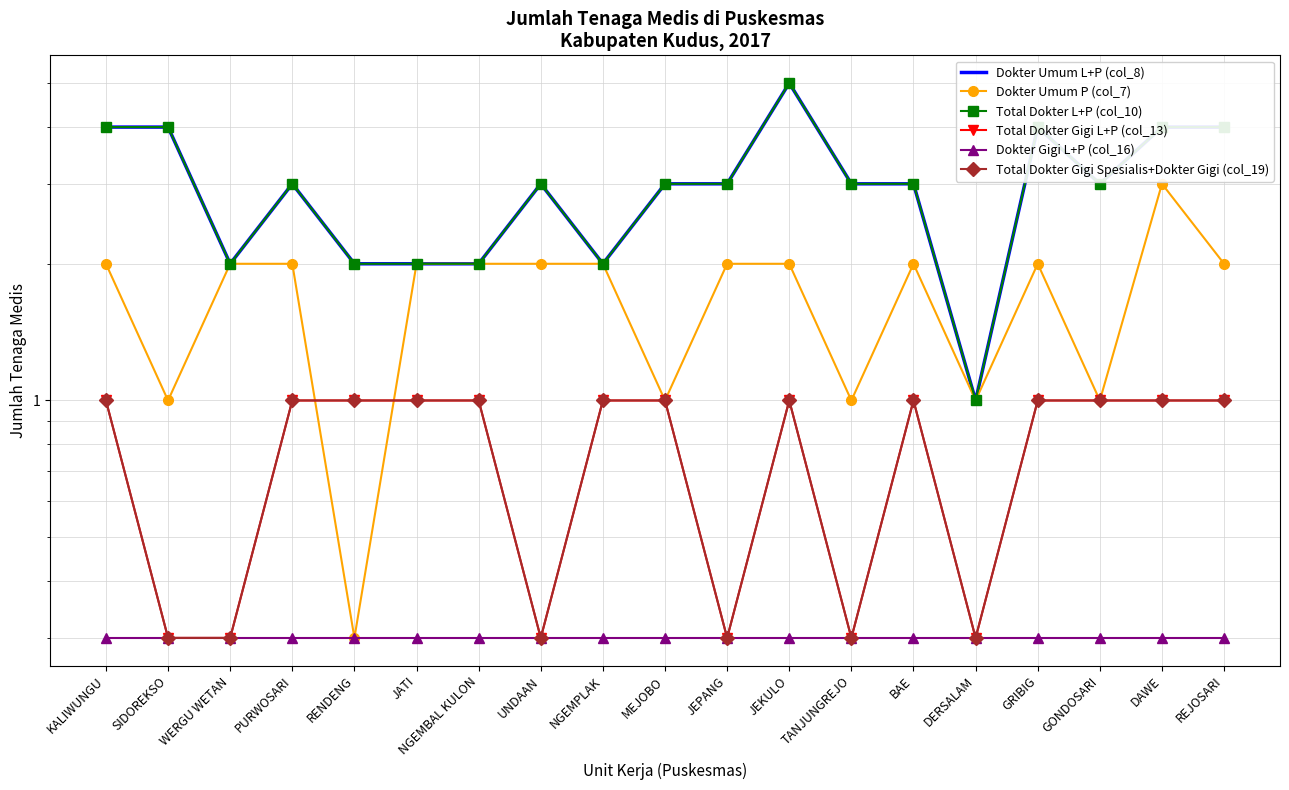

Reading left to right, transcribe all the data shown in this chart.

Dokter Umum L+P (col_8): KALIWUNGU=4.0	SIDOREKSO=4.0	WERGU WETAN=2.0	PURWOSARI=3.0	RENDENG=2.0	JATI=2.0	NGEMBAL KULON=2.0	UNDAAN=3.0	NGEMPLAK=2.0	MEJOBO=3.0	JEPANG=3.0	JEKULO=5.0	TANJUNGREJO=3.0	BAE=3.0	DERSALAM=1.0	GRIBIG=4.0	GONDOSARI=3.0	DAWE=4.0	REJOSARI=4.0
Dokter Umum P (col_7): KALIWUNGU=2.0	SIDOREKSO=1.0	WERGU WETAN=2.0	PURWOSARI=2.0	RENDENG=0.3	JATI=2.0	NGEMBAL KULON=2.0	UNDAAN=2.0	NGEMPLAK=2.0	MEJOBO=1.0	JEPANG=2.0	JEKULO=2.0	TANJUNGREJO=1.0	BAE=2.0	DERSALAM=1.0	GRIBIG=2.0	GONDOSARI=1.0	DAWE=3.0	REJOSARI=2.0
Total Dokter L+P (col_10): KALIWUNGU=4.0	SIDOREKSO=4.0	WERGU WETAN=2.0	PURWOSARI=3.0	RENDENG=2.0	JATI=2.0	NGEMBAL KULON=2.0	UNDAAN=3.0	NGEMPLAK=2.0	MEJOBO=3.0	JEPANG=3.0	JEKULO=5.0	TANJUNGREJO=3.0	BAE=3.0	DERSALAM=1.0	GRIBIG=4.0	GONDOSARI=3.0	DAWE=4.0	REJOSARI=4.0
Total Dokter Gigi L+P (col_13): KALIWUNGU=1.0	SIDOREKSO=0.3	WERGU WETAN=0.3	PURWOSARI=1.0	RENDENG=1.0	JATI=1.0	NGEMBAL KULON=1.0	UNDAAN=0.3	NGEMPLAK=1.0	MEJOBO=1.0	JEPANG=0.3	JEKULO=1.0	TANJUNGREJO=0.3	BAE=1.0	DERSALAM=0.3	GRIBIG=1.0	GONDOSARI=1.0	DAWE=1.0	REJOSARI=1.0
Dokter Gigi L+P (col_16): KALIWUNGU=0.3	SIDOREKSO=0.3	WERGU WETAN=0.3	PURWOSARI=0.3	RENDENG=0.3	JATI=0.3	NGEMBAL KULON=0.3	UNDAAN=0.3	NGEMPLAK=0.3	MEJOBO=0.3	JEPANG=0.3	JEKULO=0.3	TANJUNGREJO=0.3	BAE=0.3	DERSALAM=0.3	GRIBIG=0.3	GONDOSARI=0.3	DAWE=0.3	REJOSARI=0.3
Total Dokter Gigi Spesialis+Dokter Gigi (col_19): KALIWUNGU=1.0	SIDOREKSO=0.3	WERGU WETAN=0.3	PURWOSARI=1.0	RENDENG=1.0	JATI=1.0	NGEMBAL KULON=1.0	UNDAAN=0.3	NGEMPLAK=1.0	MEJOBO=1.0	JEPANG=0.3	JEKULO=1.0	TANJUNGREJO=0.3	BAE=1.0	DERSALAM=0.3	GRIBIG=1.0	GONDOSARI=1.0	DAWE=1.0	REJOSARI=1.0